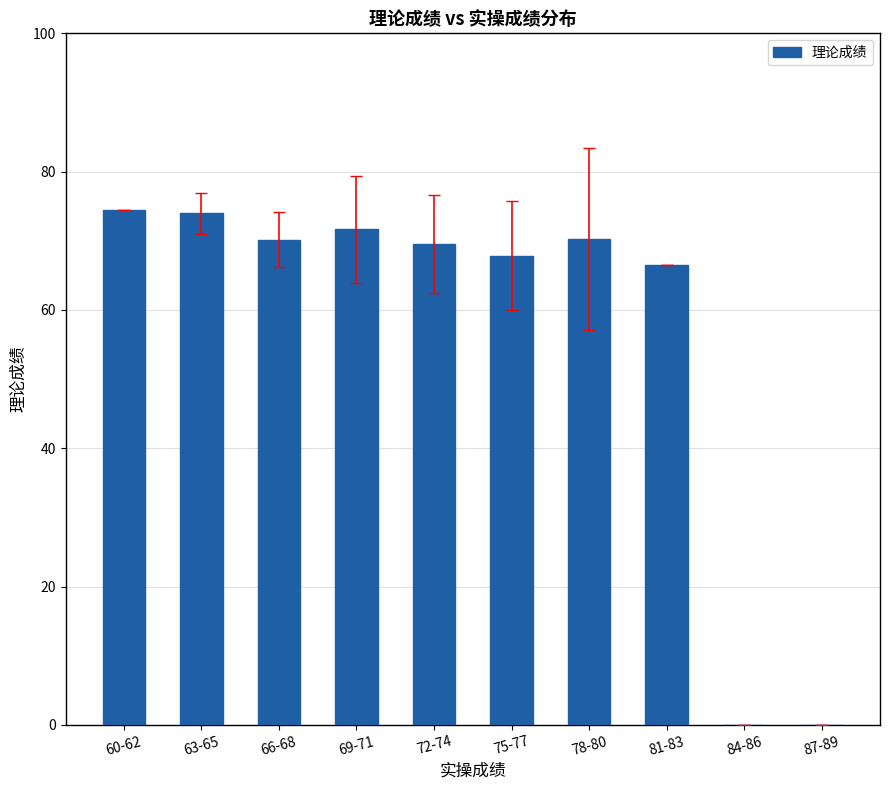

Where is the data nearest to the value 37?

81-83